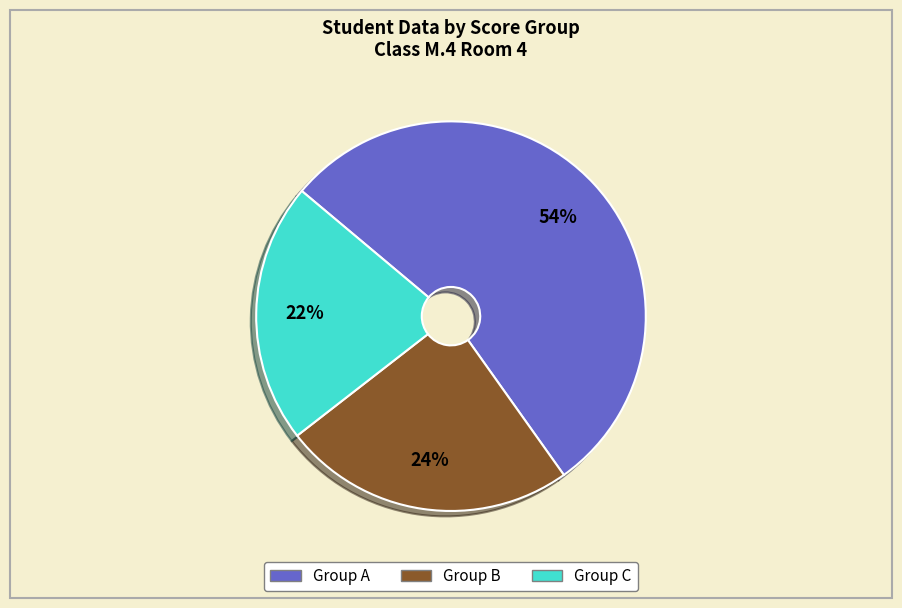

Does any single category account for the majority?

Yes